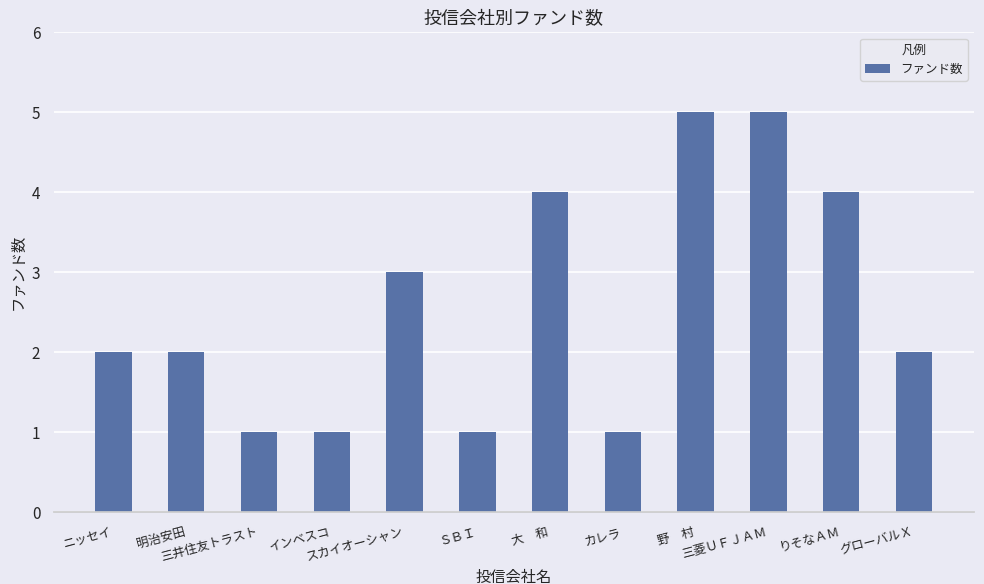

Count the number of data series in this chart.

1